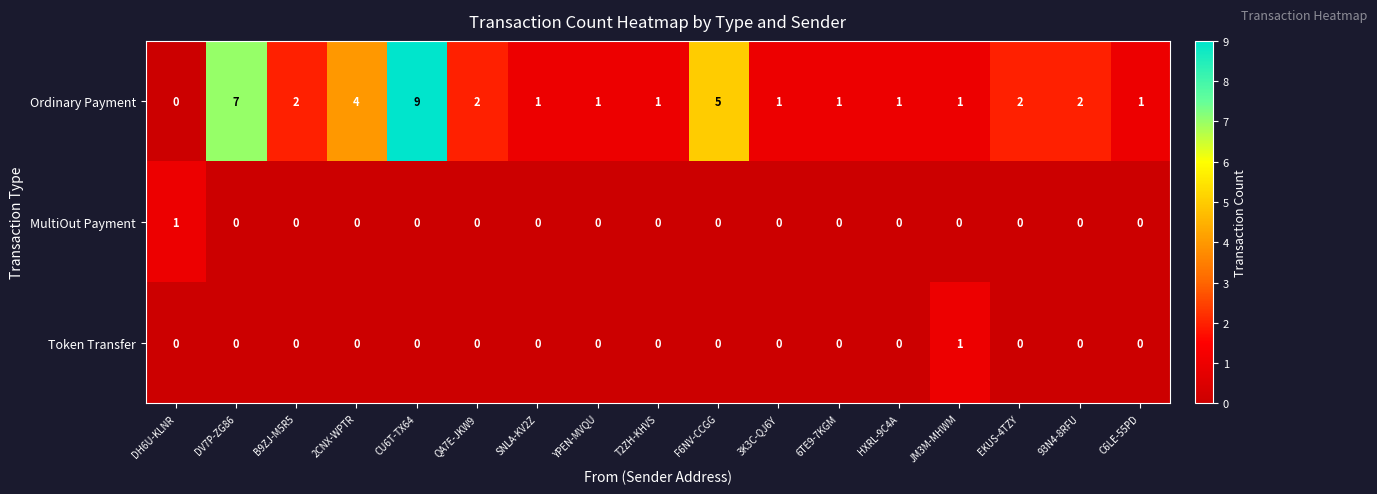

At which label does MultiOut Payment reach its peak?

DH6U-KLNR